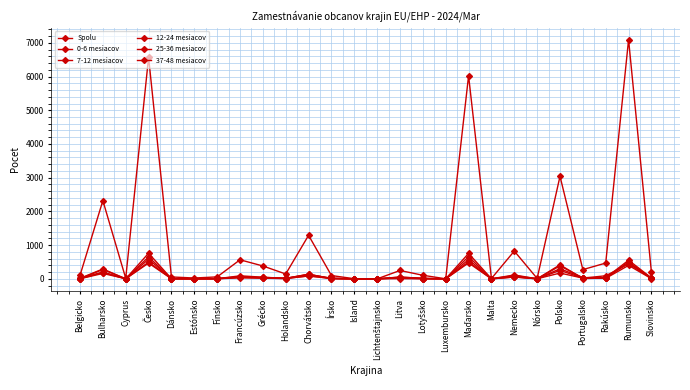

How many lines are shown in the chart?

6